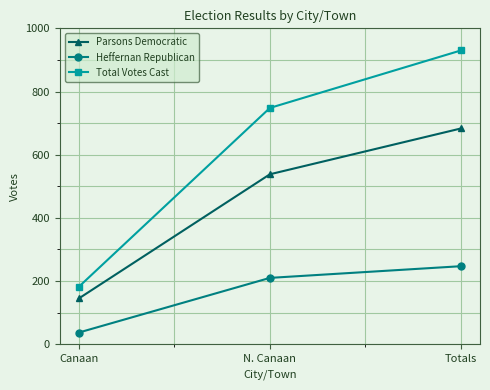

Read the Parsons Democratic value at N. Canaan, to the nearest 10.

540